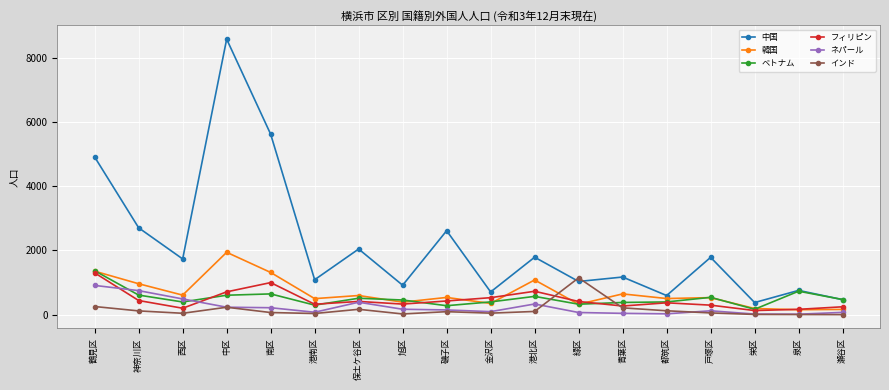

Is it true that 中国 equals 708 at 金沢区?

True